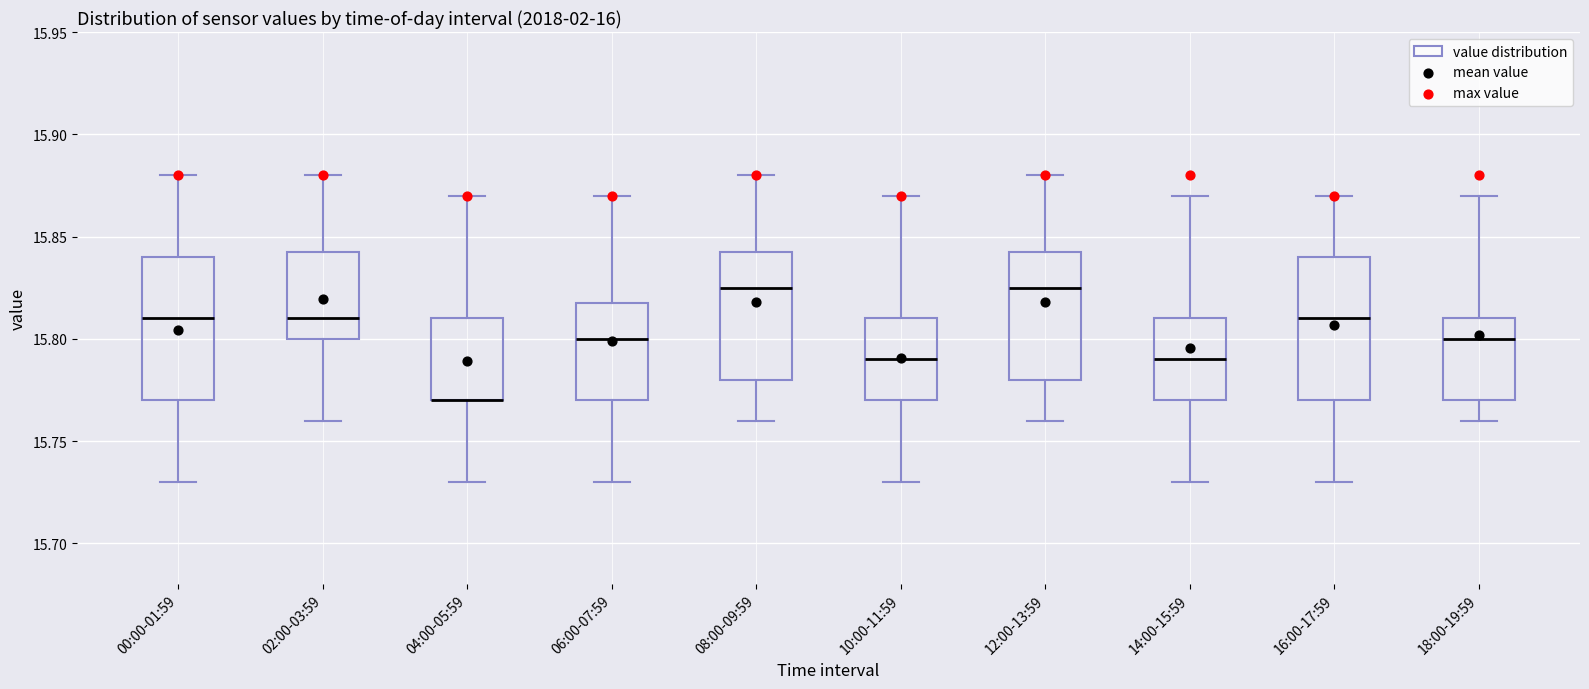

Where is the lower edge of the box for 08:00-09:59 on the y-axis? The values are not printed on the chart, so give them approximately, as read against the axis.

15.780